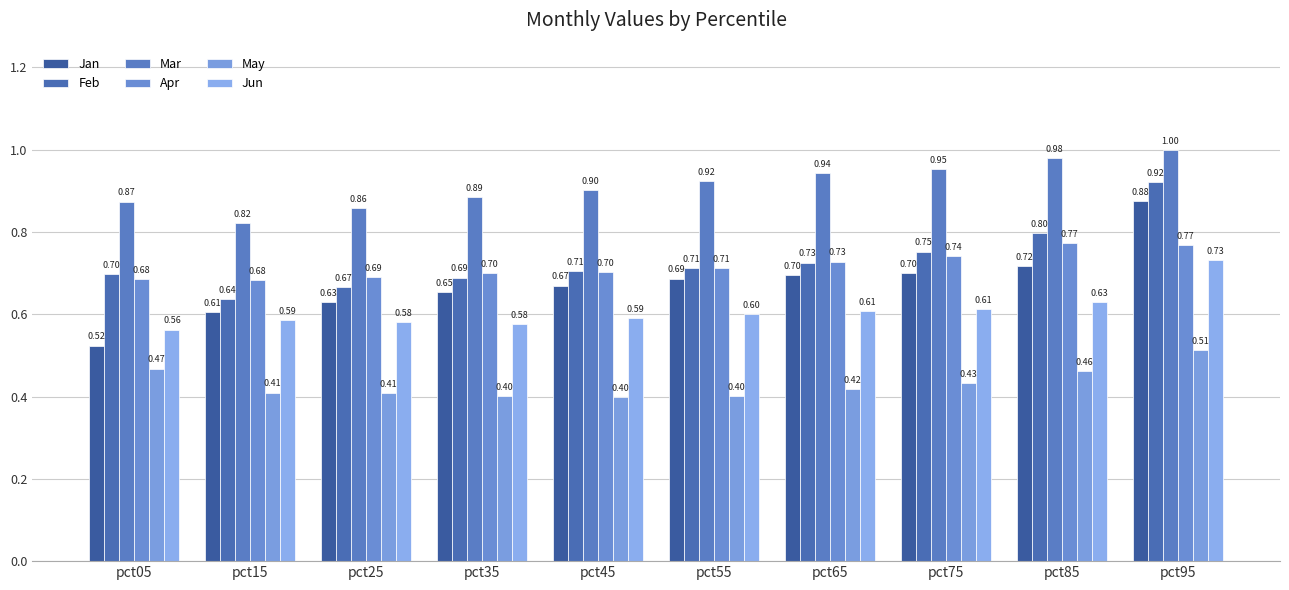

At how many categories does at least one series exceed 0?

10